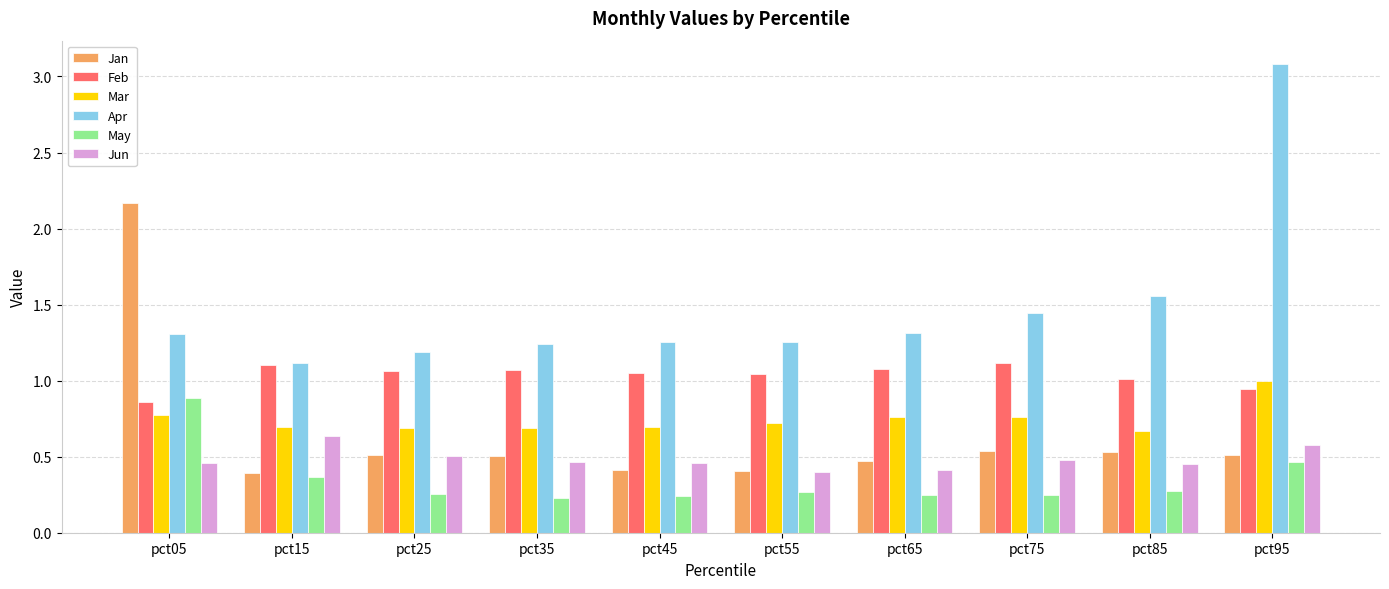

Between pct75 and pct95, which series saw the biggest shift?

Apr